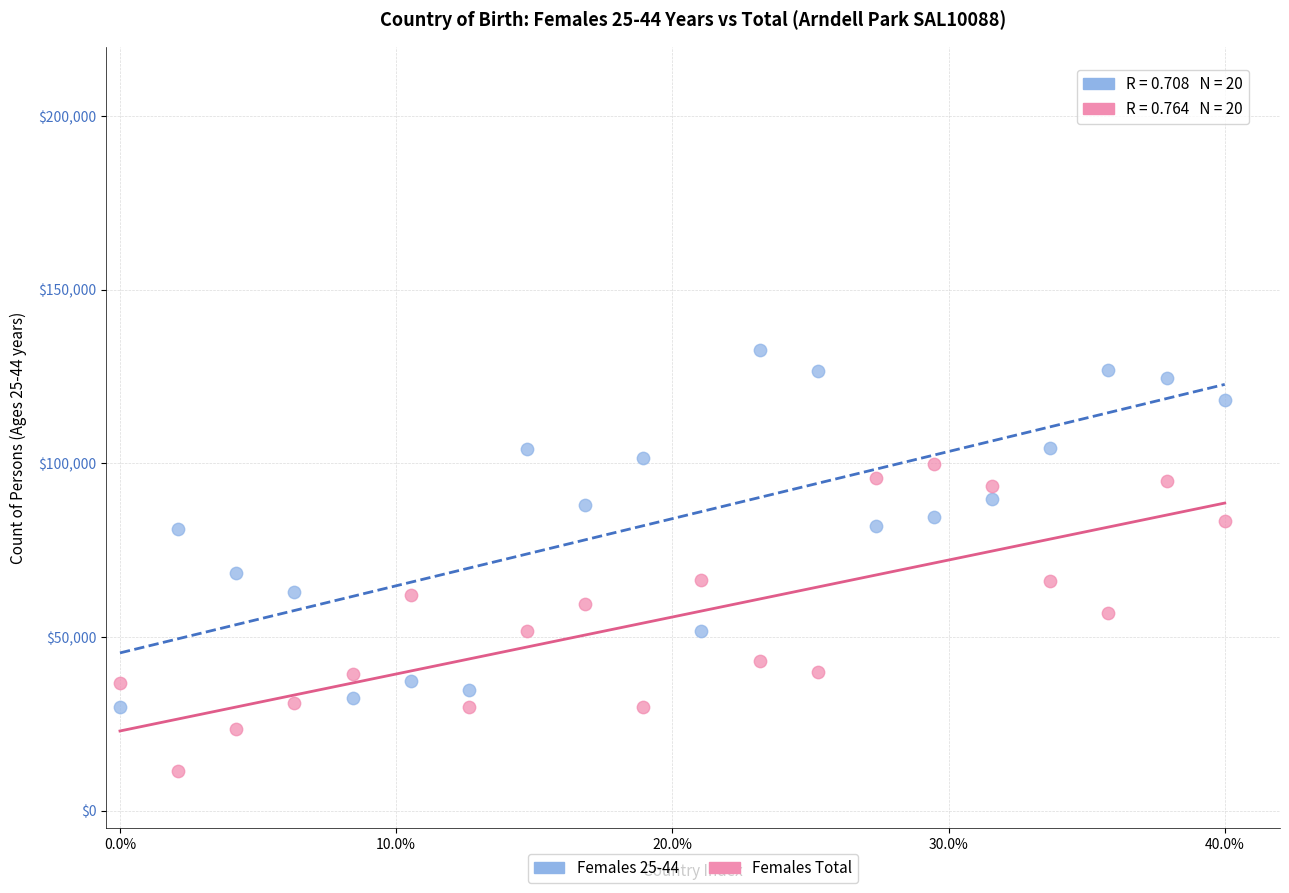

What is the X range (max minus min) for the scatter plot?

40.0